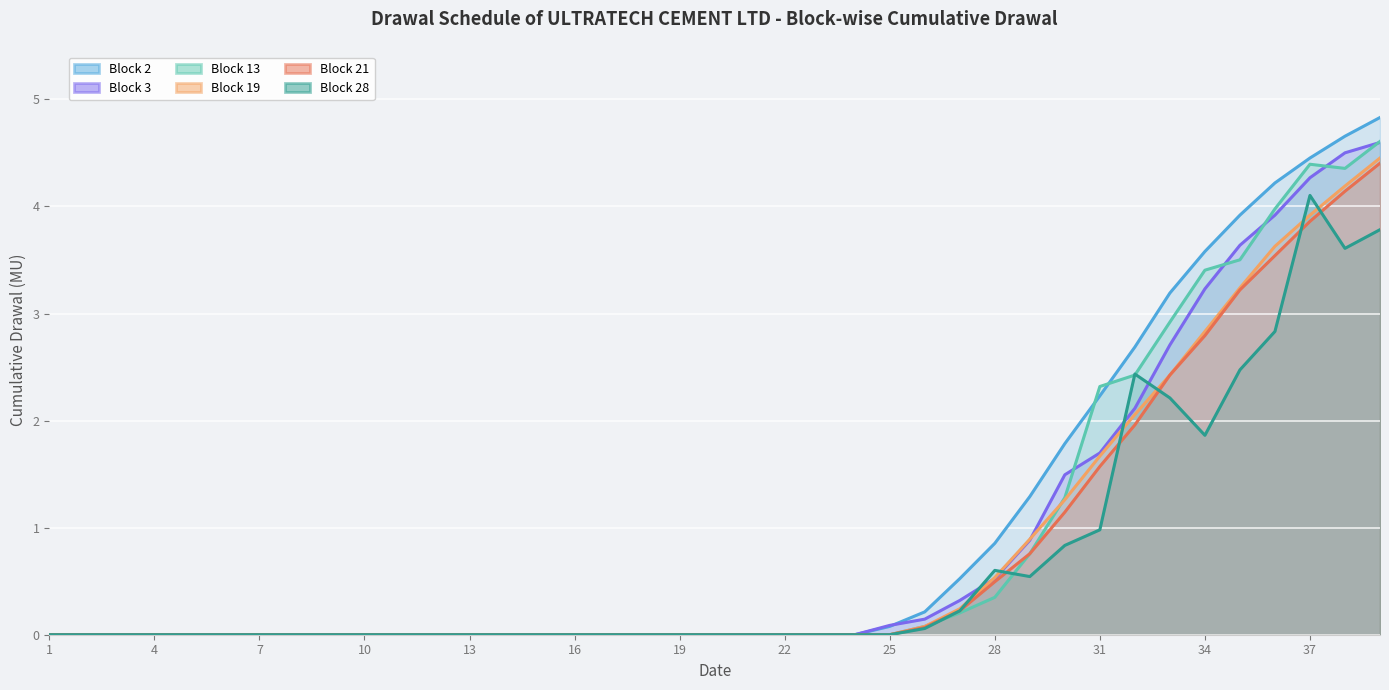

Which series has the largest total across all categories?

Block 2